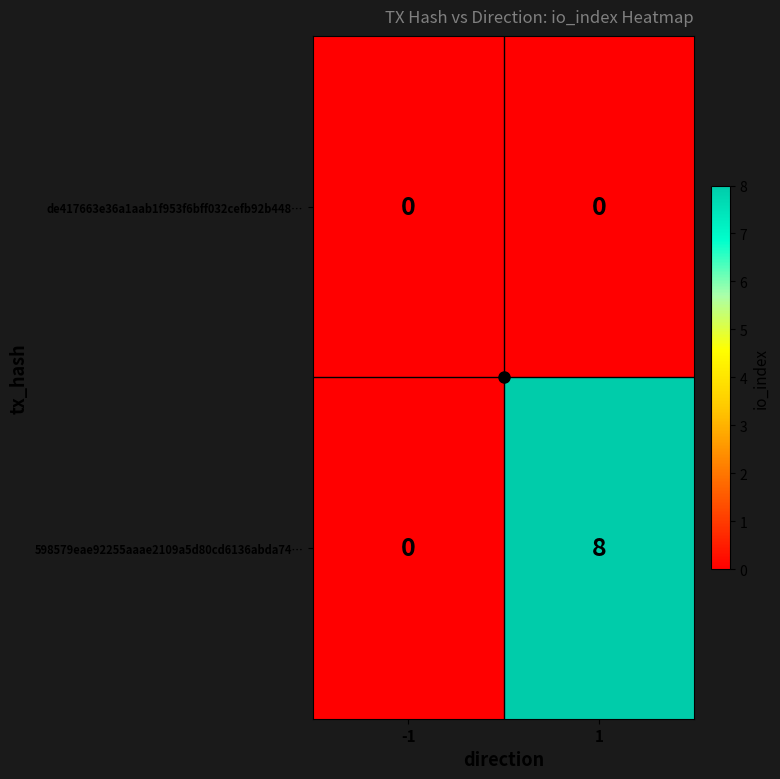

List the series in order of their overall mean, highest first.

598579eae92255aaae2109a5d80cd6136abda74…, de417663e36a1aab1f953f6bff032cefb92b448…